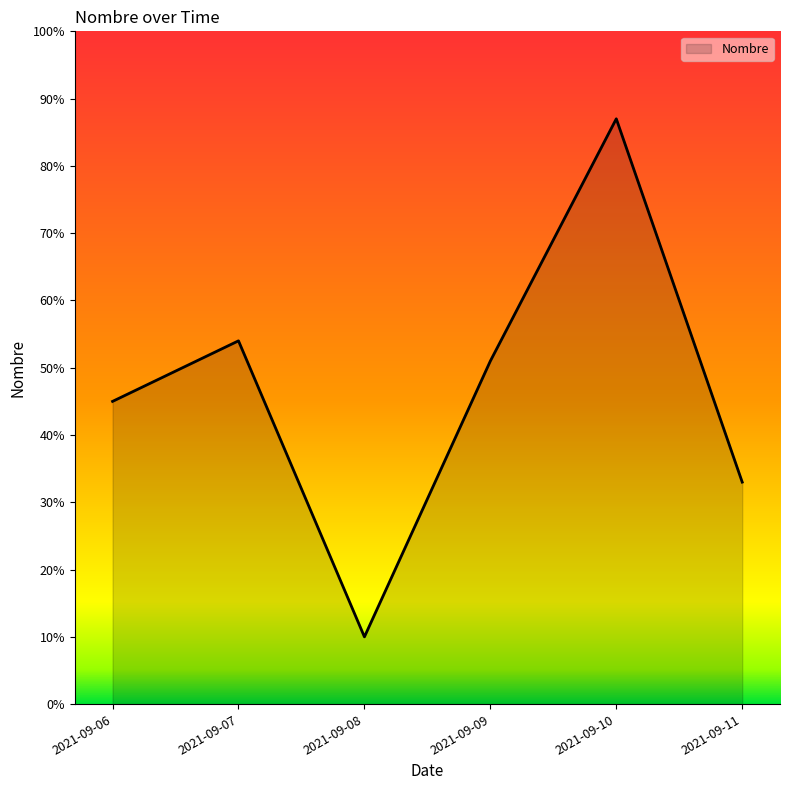

How many lines are shown in the chart?

1